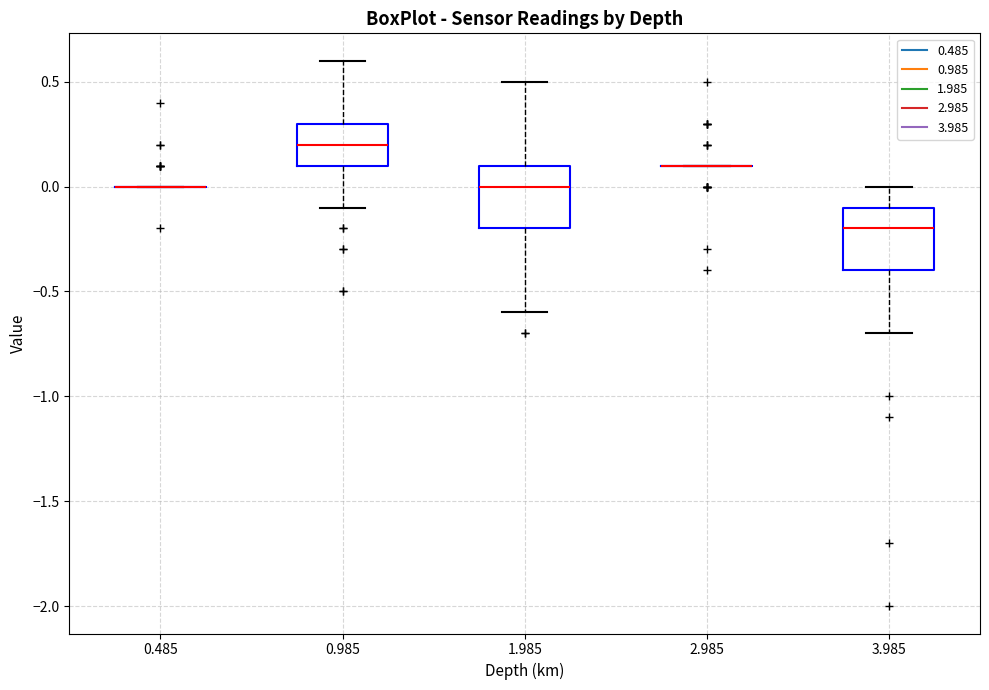

Reading left to right, transcribe this box plot: for each box, give where its median line is, the range the box spans, and where its two whiskers end, as read against the y-axis. The values are not printed on the chart, so give them approximately, as read against the axis.

0.485: box collapsed to a line at 0.0, whiskers 0.0 to 0.0
0.985: median 0.2, box 0.1 to 0.3, whiskers -0.1 to 0.6
1.985: median 0.0, box -0.2 to 0.1, whiskers -0.6 to 0.5
2.985: box collapsed to a line at 0.1, whiskers 0.1 to 0.1
3.985: median -0.2, box -0.4 to -0.1, whiskers -0.7 to 0.0